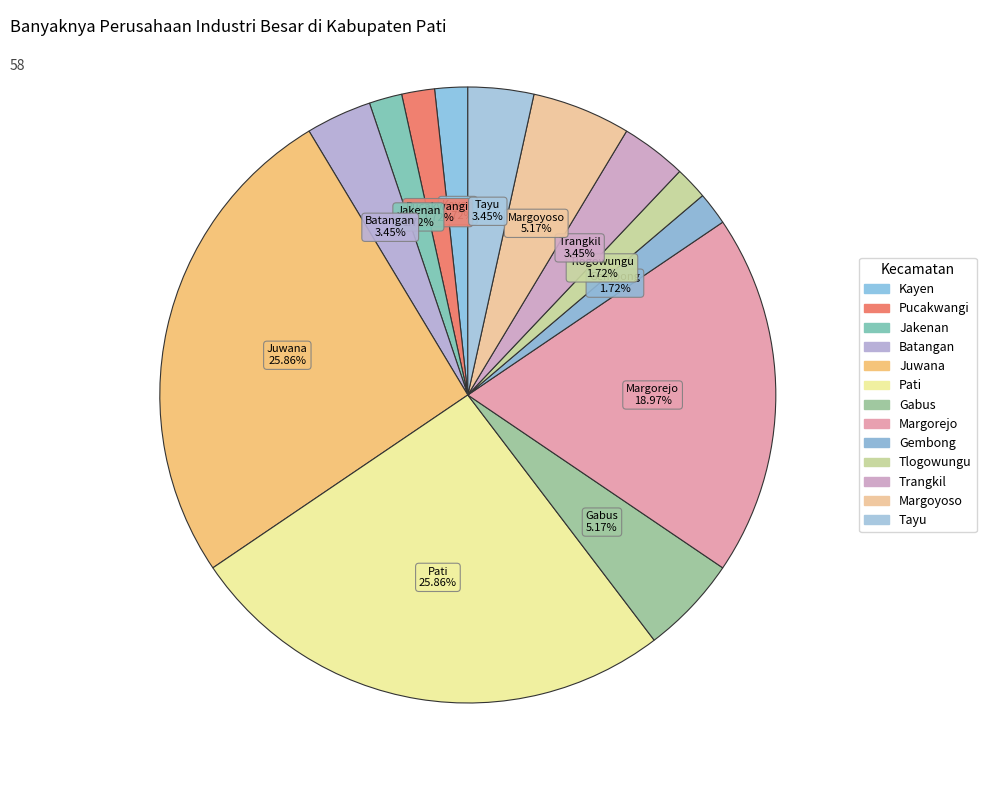

Is it true that Gembong is 2% of the pie?

True